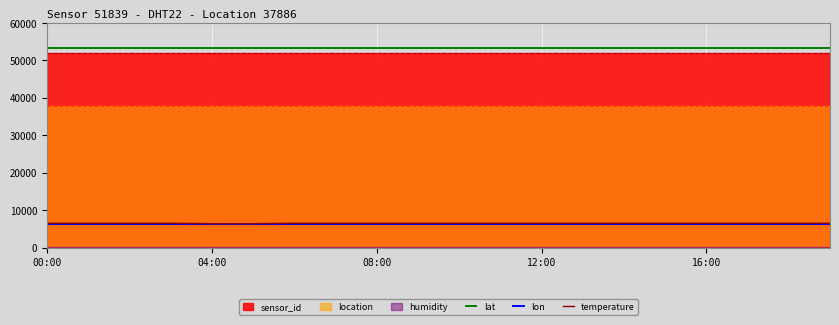

True or false: temperature and lat intersect in this chart.

False